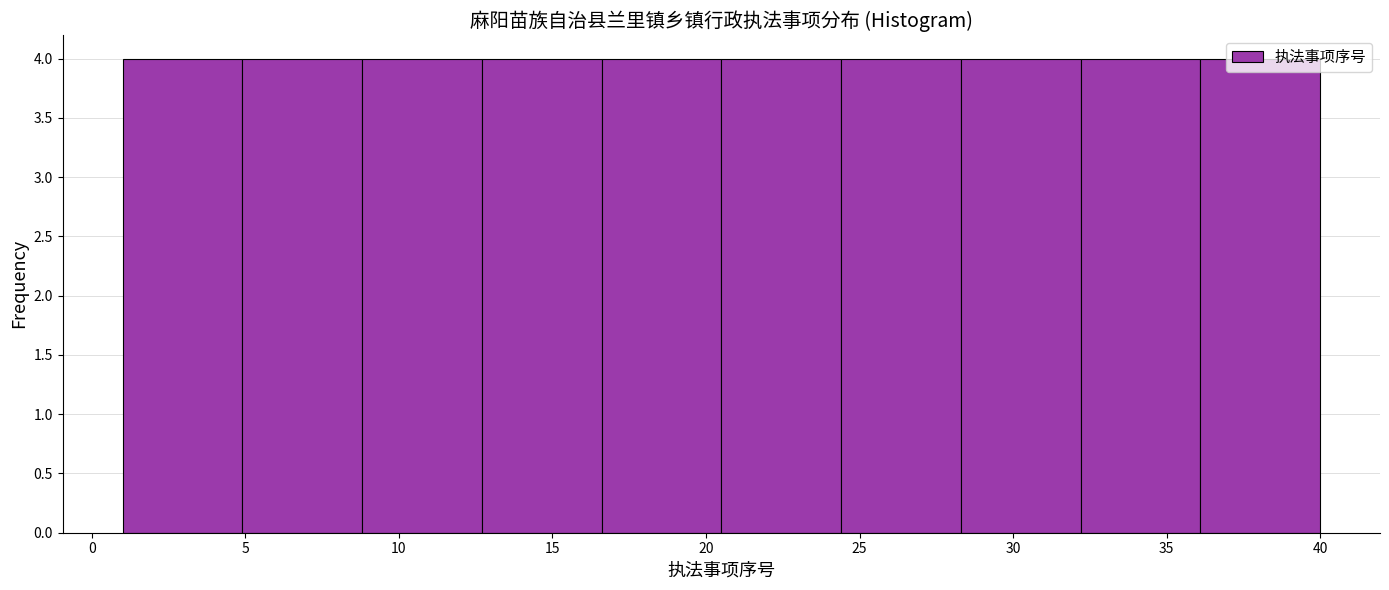

How tall is the bar that spans 36.1 to 40.0 on the x-axis? Neither the bar edges nor the heights are printed on the chart, so give them approximately, as read against the axes.

4